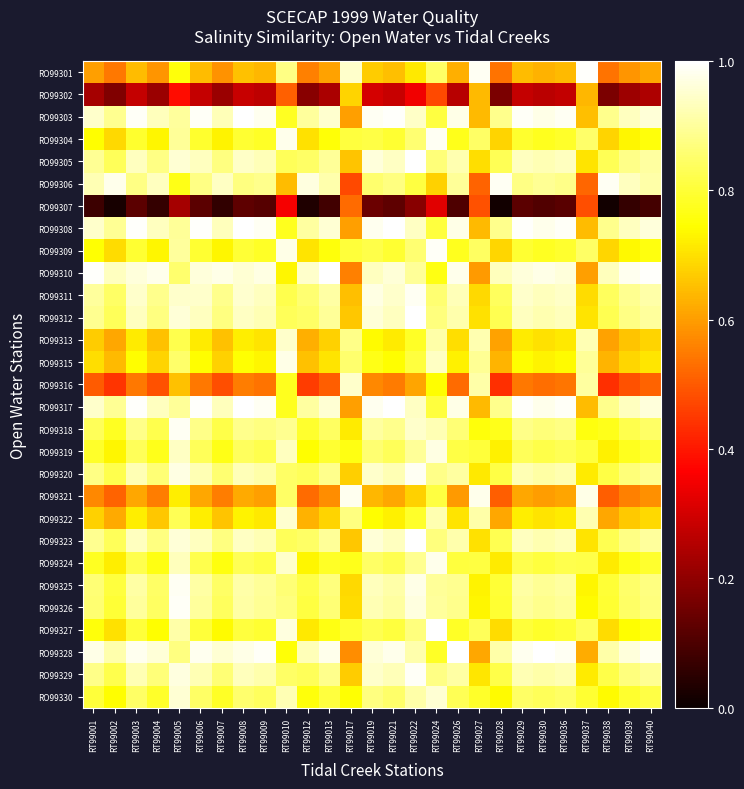

What is the spread (max minus min) of values at RT99017?

0.5